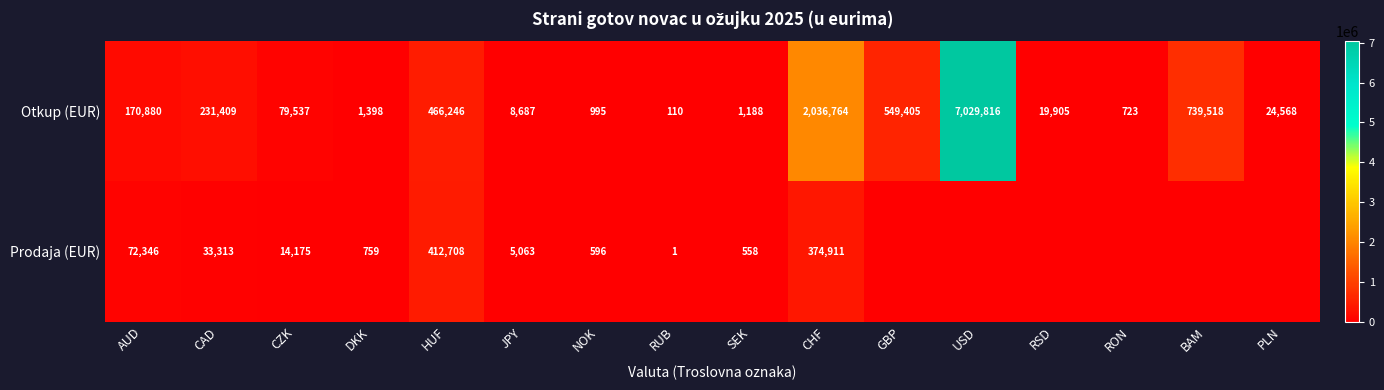

What is the total value across all series at HUF?

878954